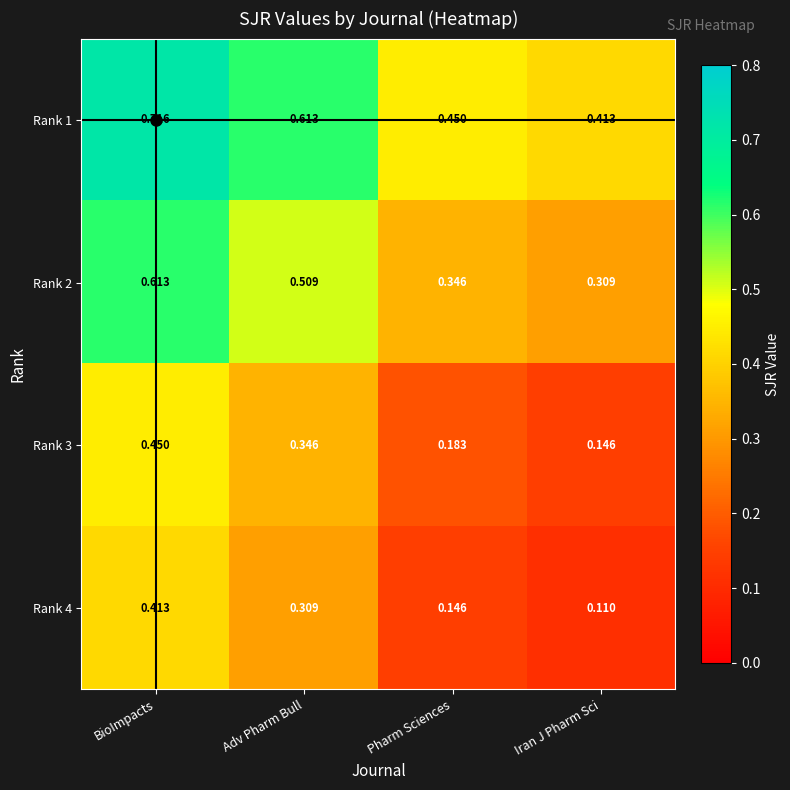

Which category has the highest value in the Rank 3 series?

BioImpacts